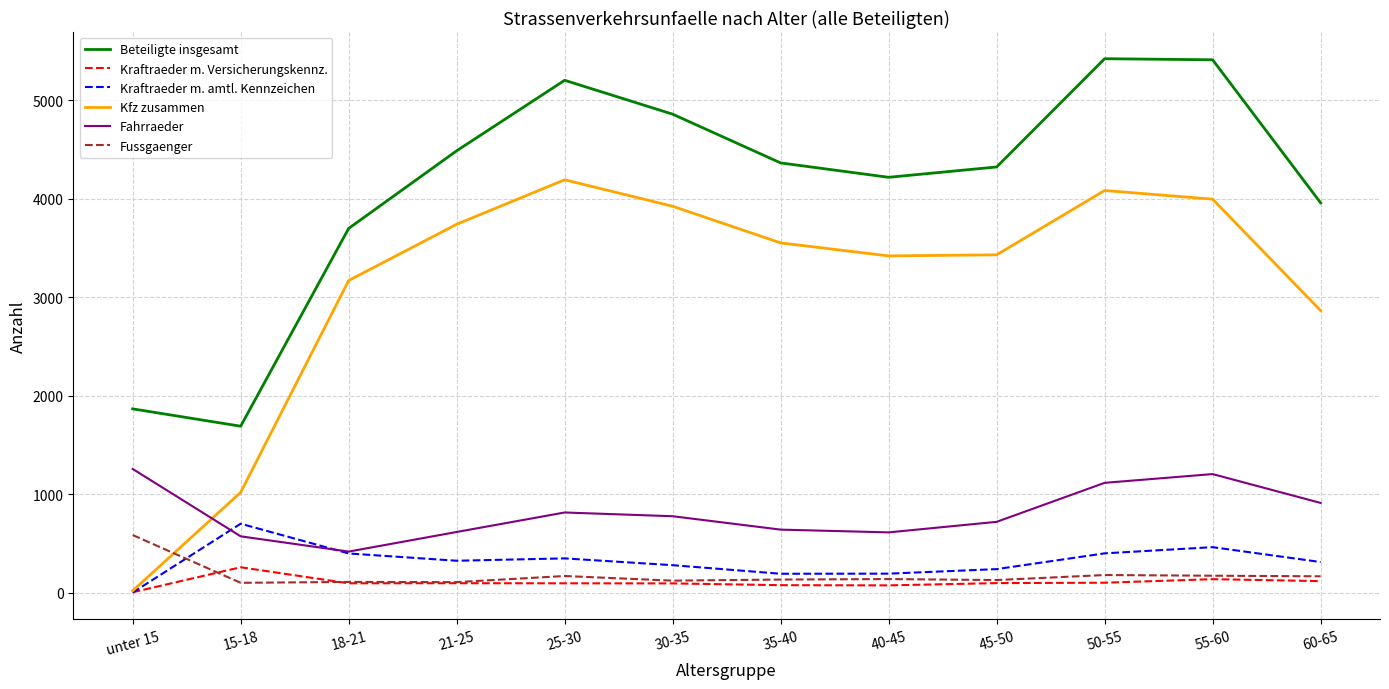

True or false: Fahrraeder and Kraftraeder m. Versicherungskennz. cross at least once.

False